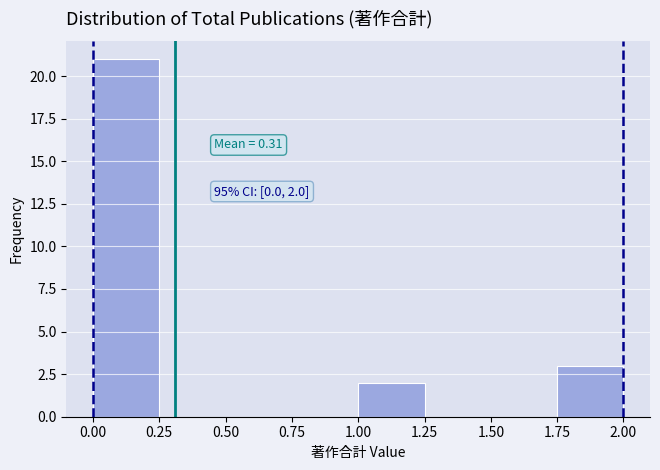

Which range on the x-axis has the tallest bar?

0.00 to 0.25